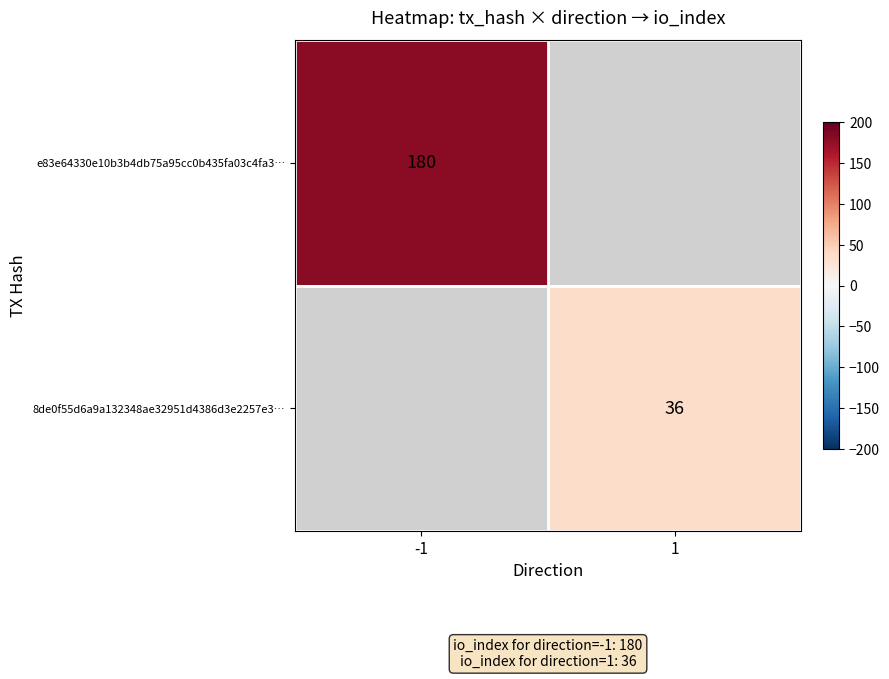

True or false: 8de0f55d6a9a132348ae32951d4386d3e2257e3… has a value of 36 at 1.

True